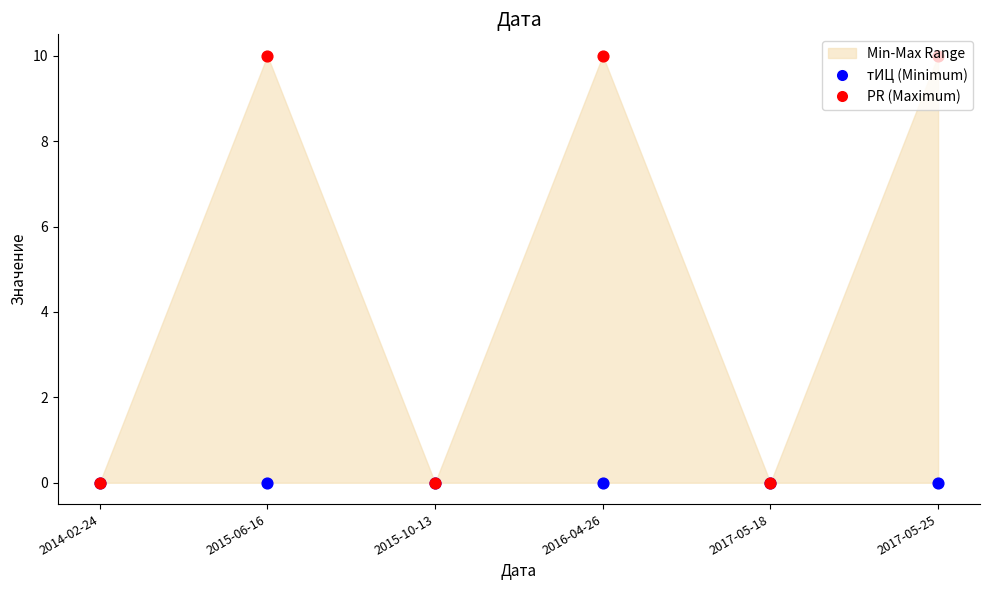

Which series contains the lowest Y value?

тИЦ (min)